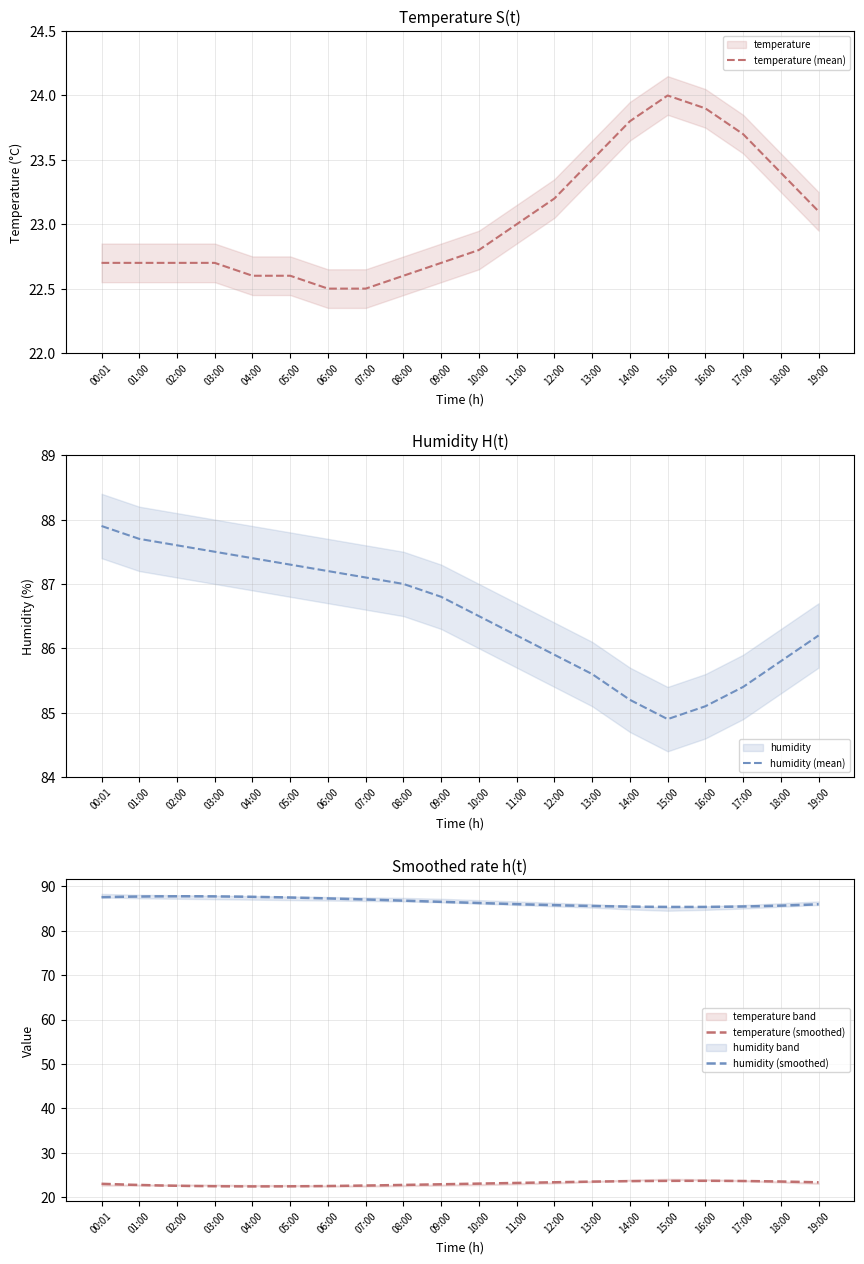

Which series has the largest total across all categories?

humidity